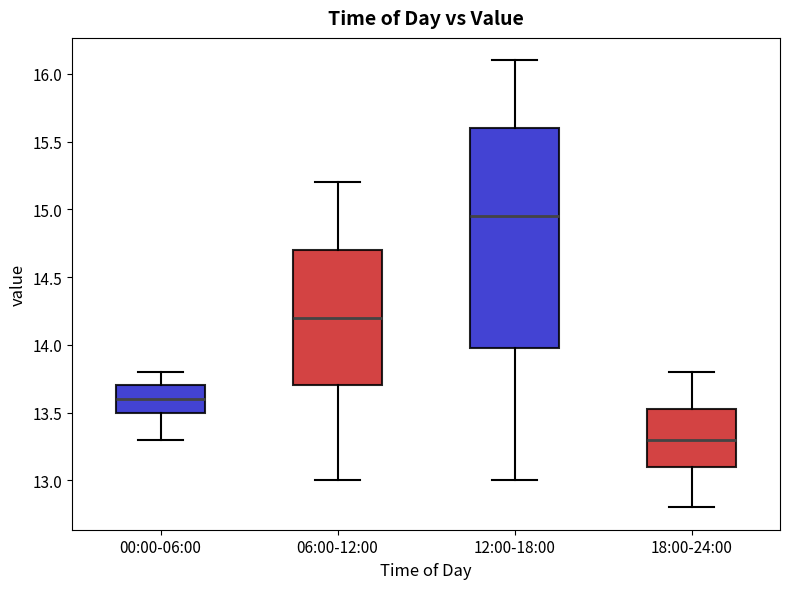

Reading left to right, transcribe this box plot: for each box, give where its median line is, the range the box spans, and where its two whiskers end, as read against the y-axis. The values are not printed on the chart, so give them approximately, as read against the axis.

00:00-06:00: median 13.60, box 13.50 to 13.70, whiskers 13.30 to 13.80
06:00-12:00: median 14.20, box 13.70 to 14.70, whiskers 13.00 to 15.20
12:00-18:00: median 14.95, box 14.00 to 15.60, whiskers 13.00 to 16.10
18:00-24:00: median 13.30, box 13.10 to 13.55, whiskers 12.80 to 13.80